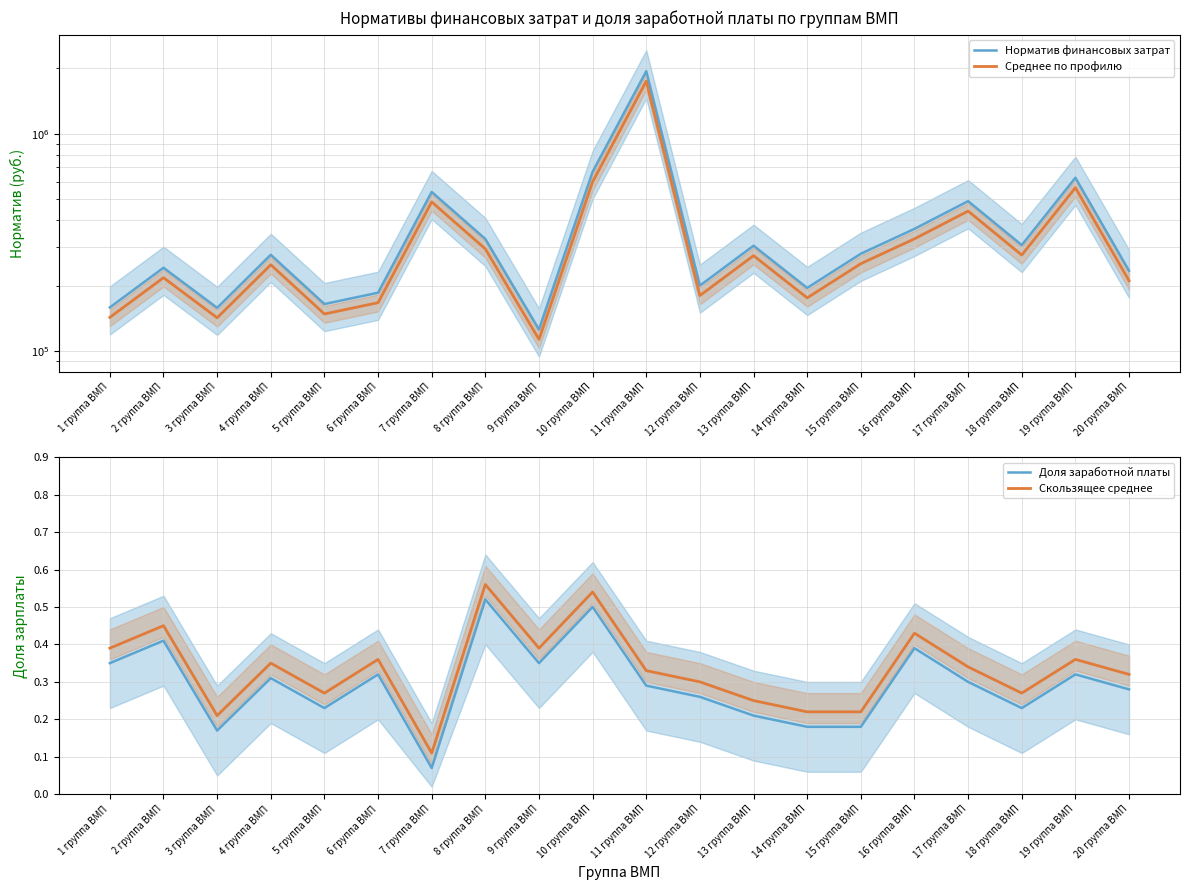

Rank the categories by Среднее по профилю value from lowest to highest.

9 группа ВМП, 3 группа ВМП, 1 группа ВМП, 5 группа ВМП, 6 группа ВМП, 14 группа ВМП, 12 группа ВМП, 20 группа ВМП, 2 группа ВМП, 4 группа ВМП, 15 группа ВМП, 13 группа ВМП, 18 группа ВМП, 8 группа ВМП, 16 группа ВМП, 17 группа ВМП, 7 группа ВМП, 19 группа ВМП, 10 группа ВМП, 11 группа ВМП